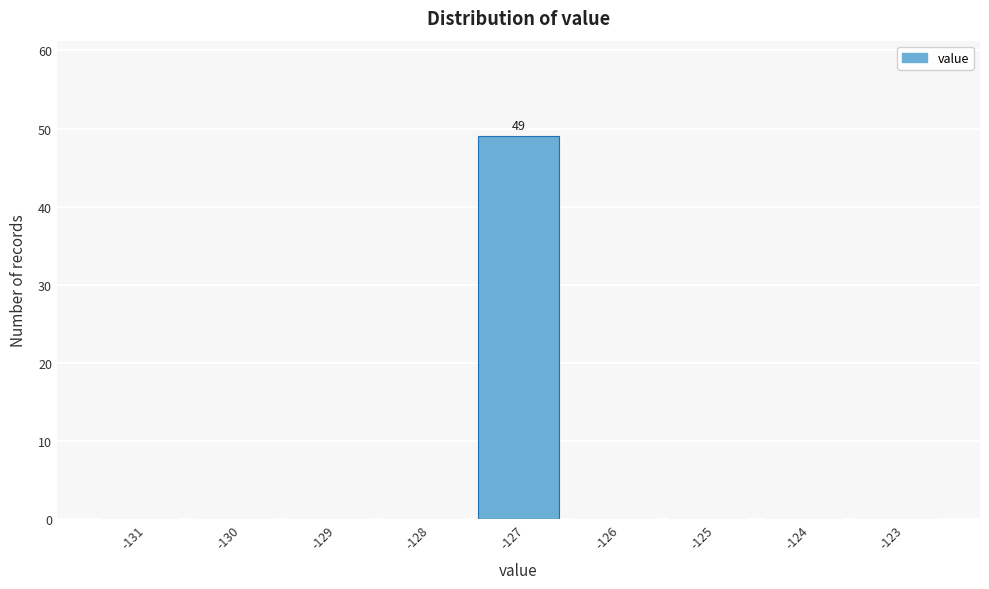

Which range on the x-axis has the tallest bar?

-127.5 to -126.5